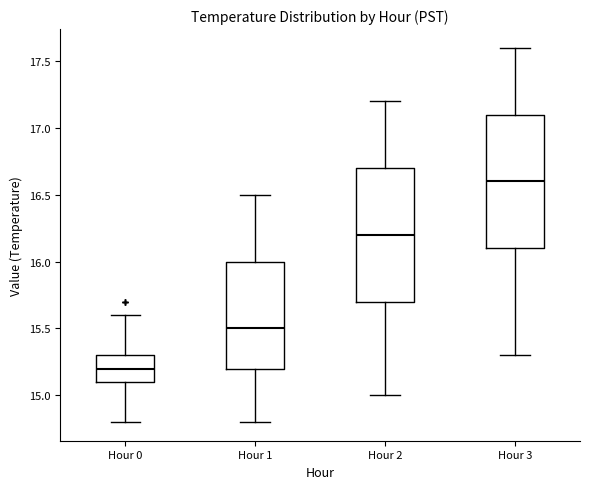

Reading left to right, transcribe this box plot: for each box, give where its median line is, the range the box spans, and where its two whiskers end, as read against the y-axis. The values are not printed on the chart, so give them approximately, as read against the axis.

Hour 0: median 15.2, box 15.1 to 15.3, whiskers 14.8 to 15.6
Hour 1: median 15.5, box 15.2 to 16.0, whiskers 14.8 to 16.5
Hour 2: median 16.2, box 15.7 to 16.7, whiskers 15.0 to 17.2
Hour 3: median 16.6, box 16.1 to 17.1, whiskers 15.3 to 17.6